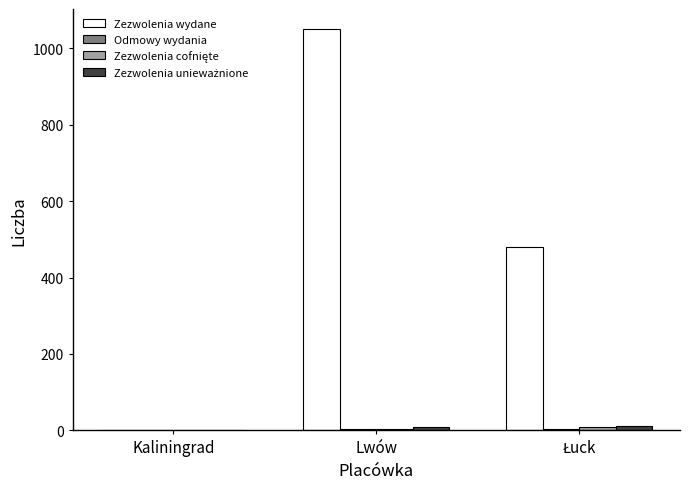

Does the chart contain stacked bars?

No